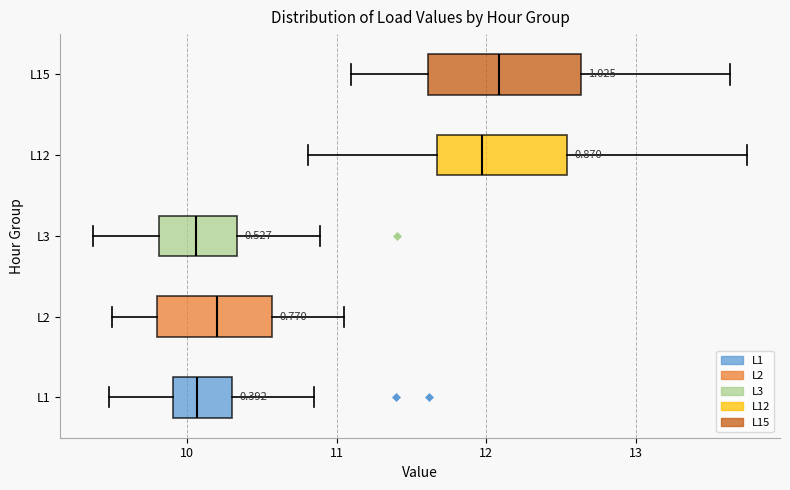

Where does the right whisker of the box for L3 end on the x-axis? The values are not printed on the chart, so give them approximately, as read against the axis.

10.9